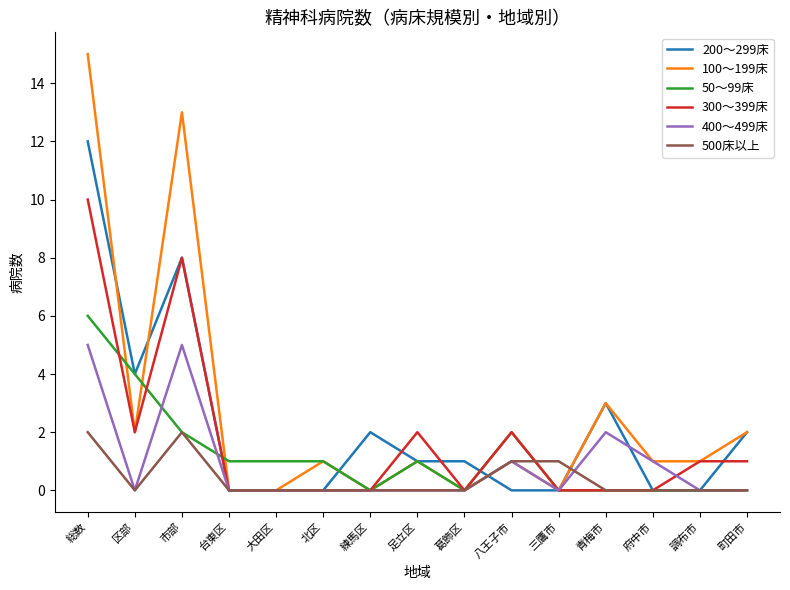

Which series has the widest spread of values?

100～199床